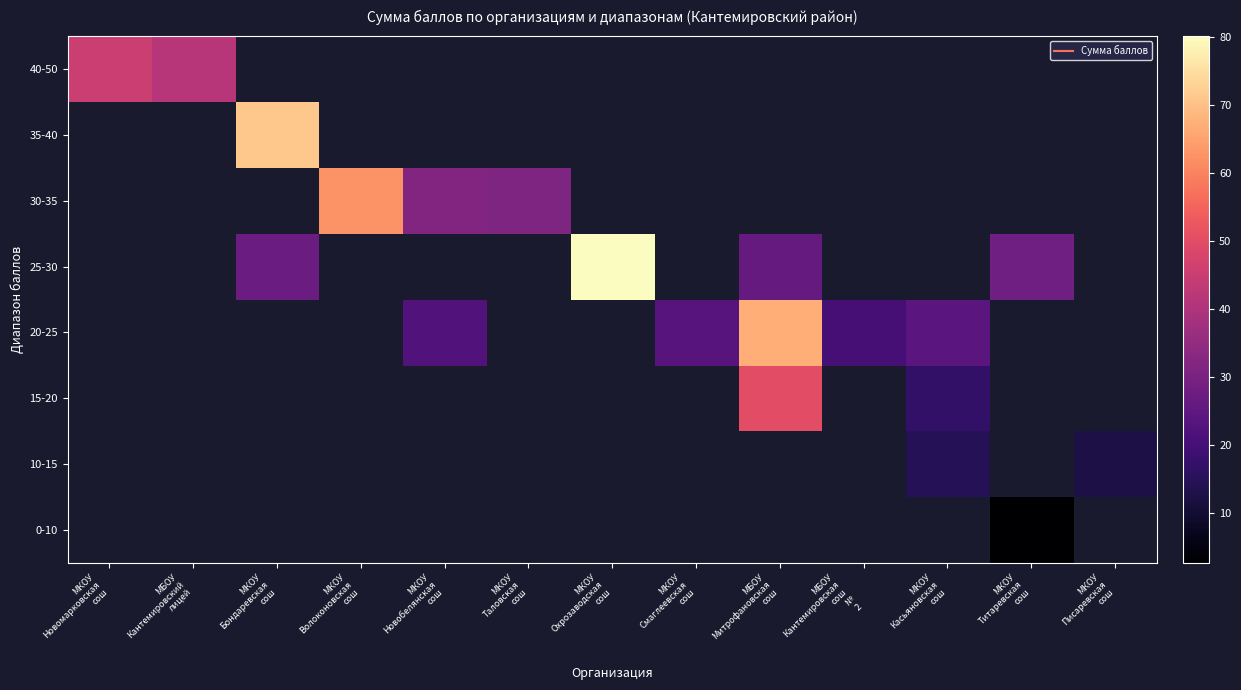

Rank the series at МКОУ Титаревская сош from lowest to highest value.

0-10, 10-15, 15-20, 20-25, 25-30, 30-35, 35-40, 40-50